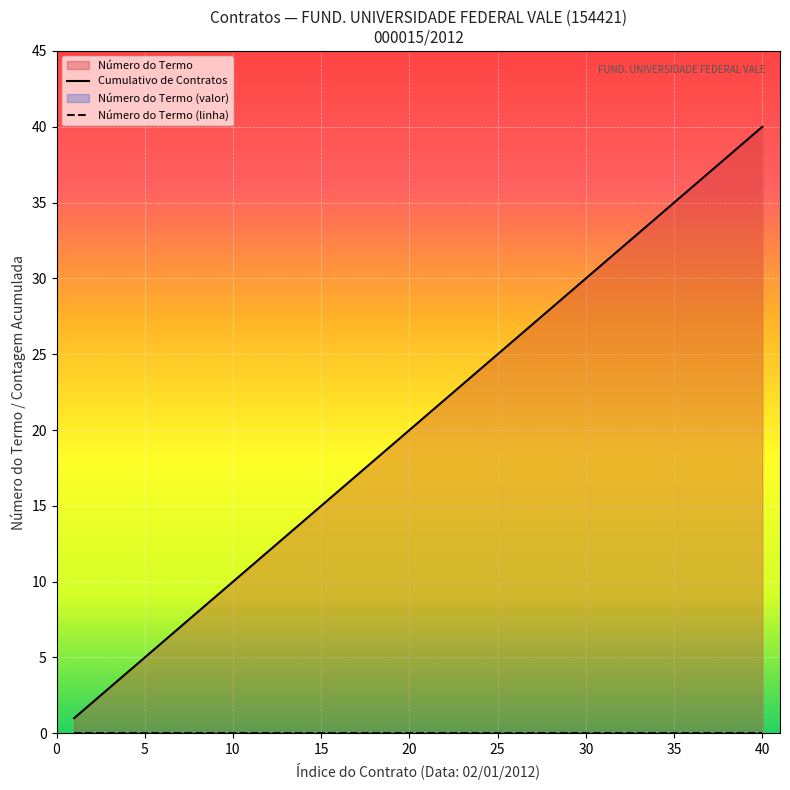

At 35, list the series in order from largest to smallest.

Cumulativo de Contratos, Número do Termo (linha)